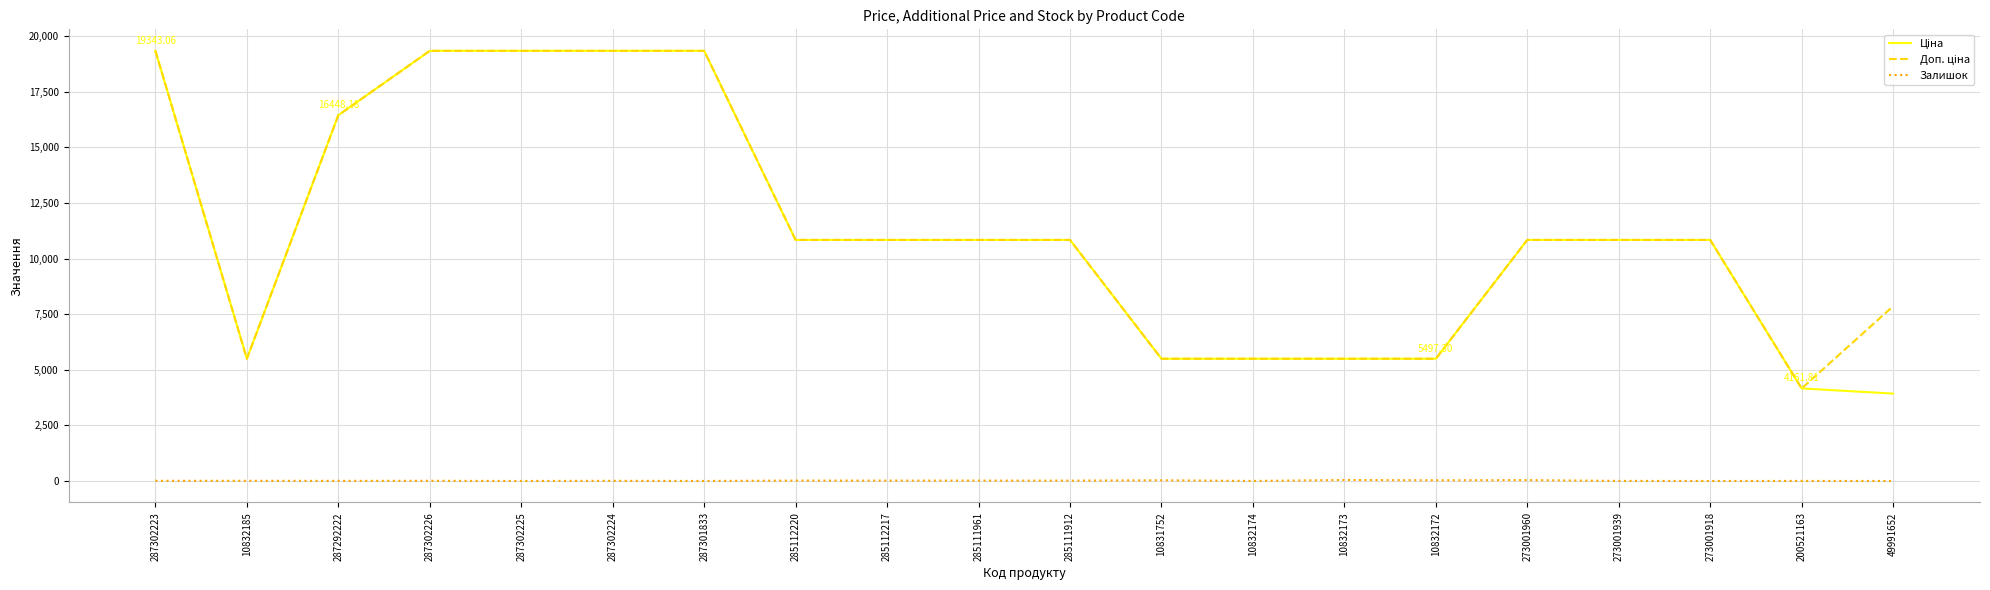

Where is Залишок nearest to the value 21?

285112220